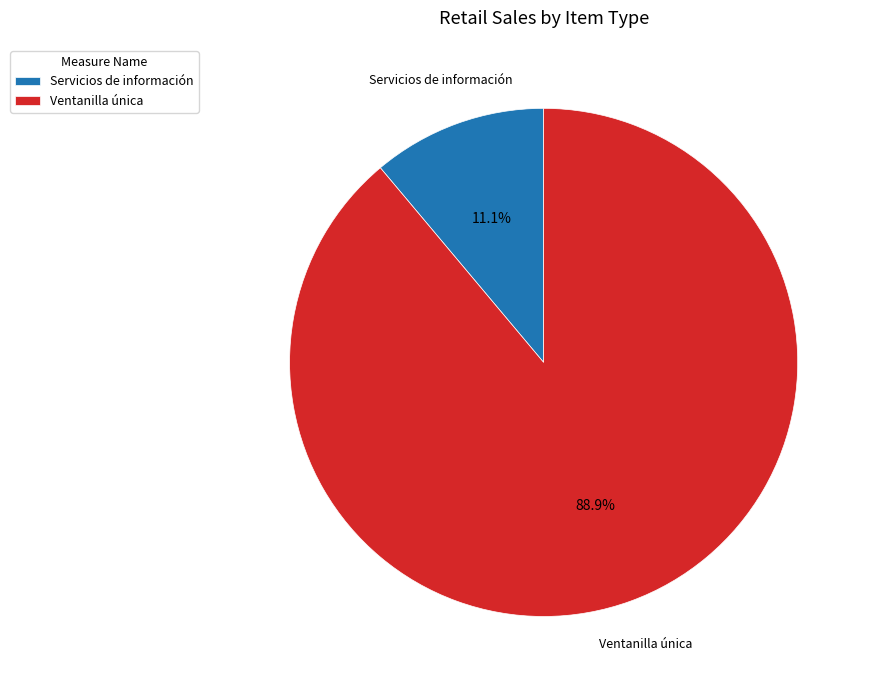

Combined, do Ventanilla única and Servicios de información account for over 50%?

Yes